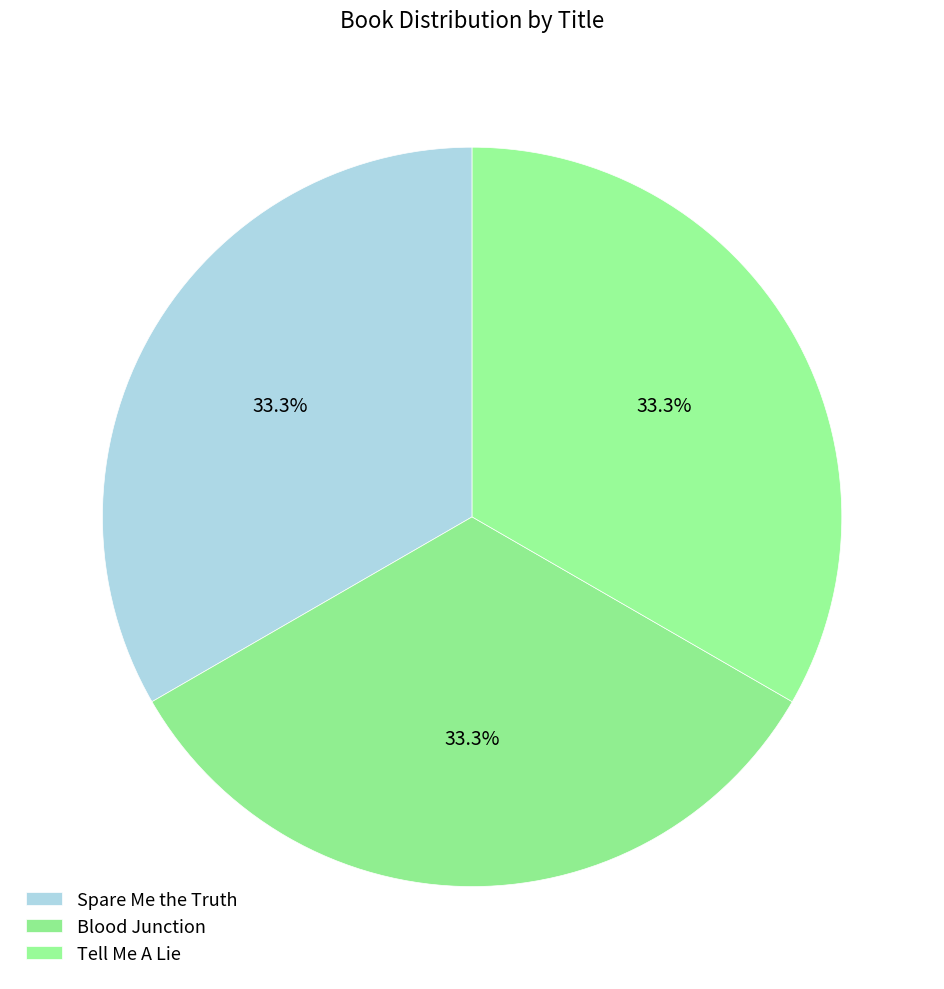

To the nearest percent, what is the combined percentage of Blood Junction and Spare Me the Truth?

67%